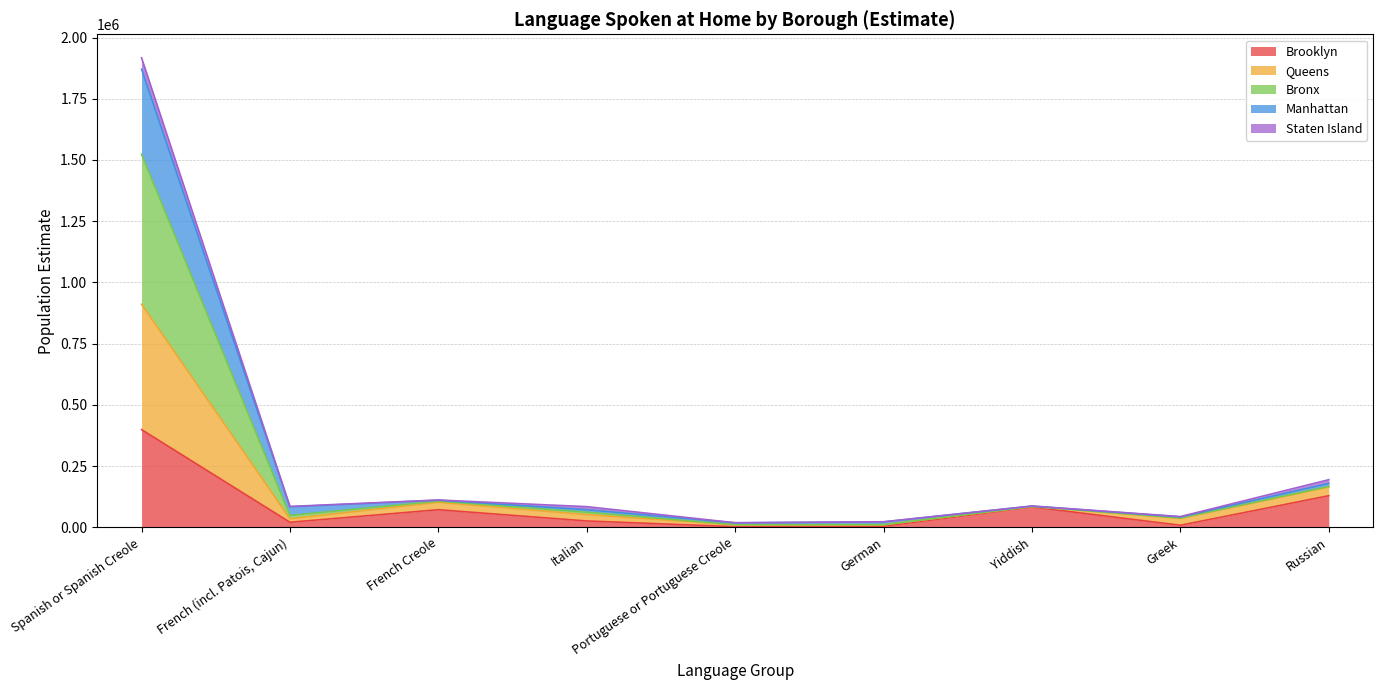

What is the total value across all series at Spanish or Spanish Creole?

1917426